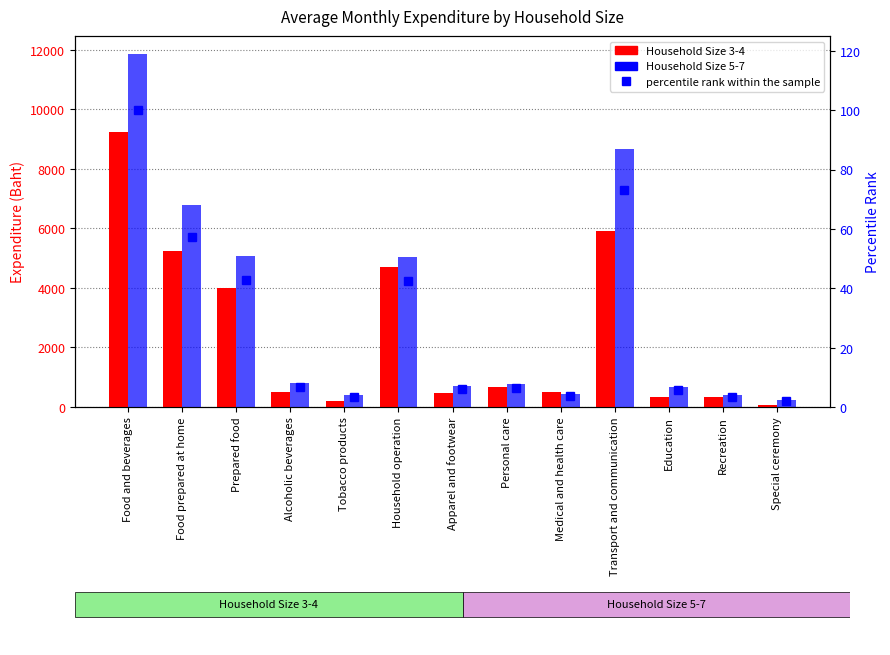

Which has a higher value, Household operation or Prepared food?

Household operation